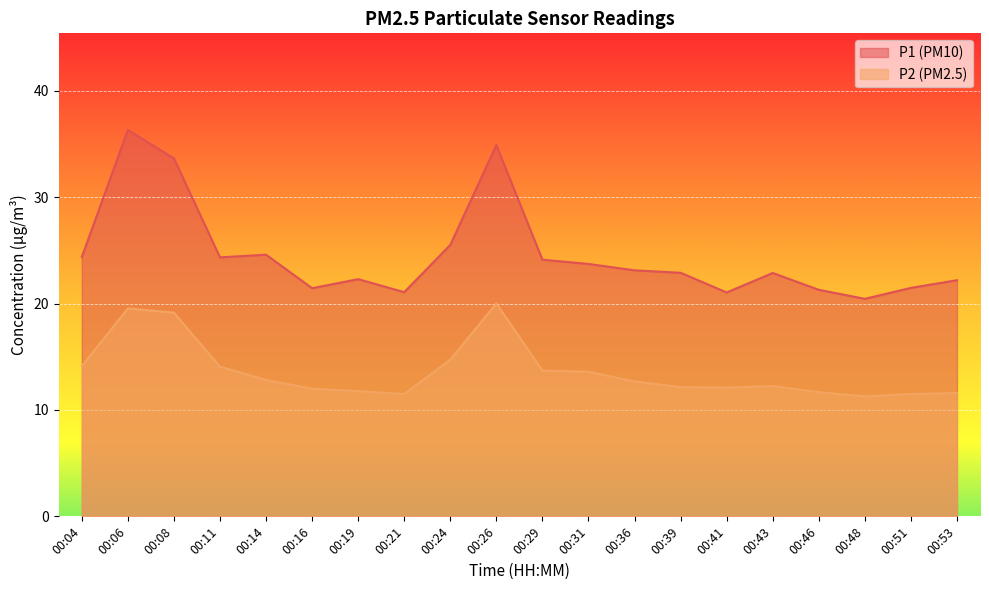

At which category is the sum across all series the highest?

00:06